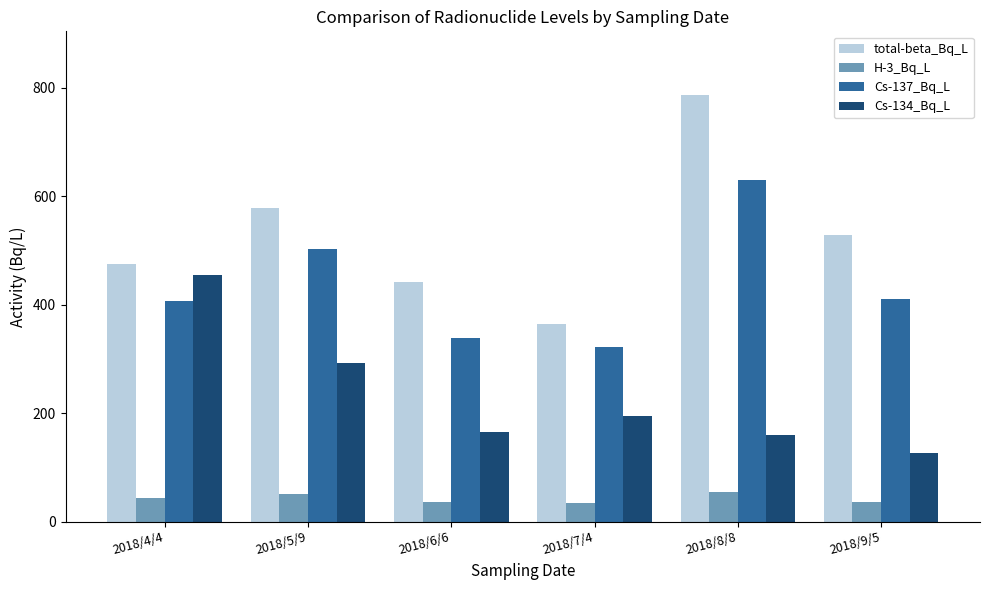

How many categories are shown in the chart?

6